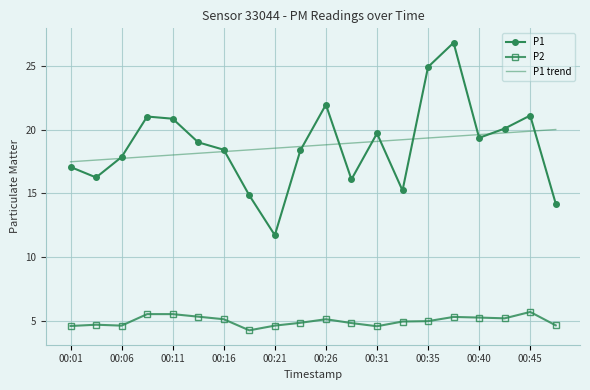

True or false: P2 and P1 trend intersect in this chart.

False